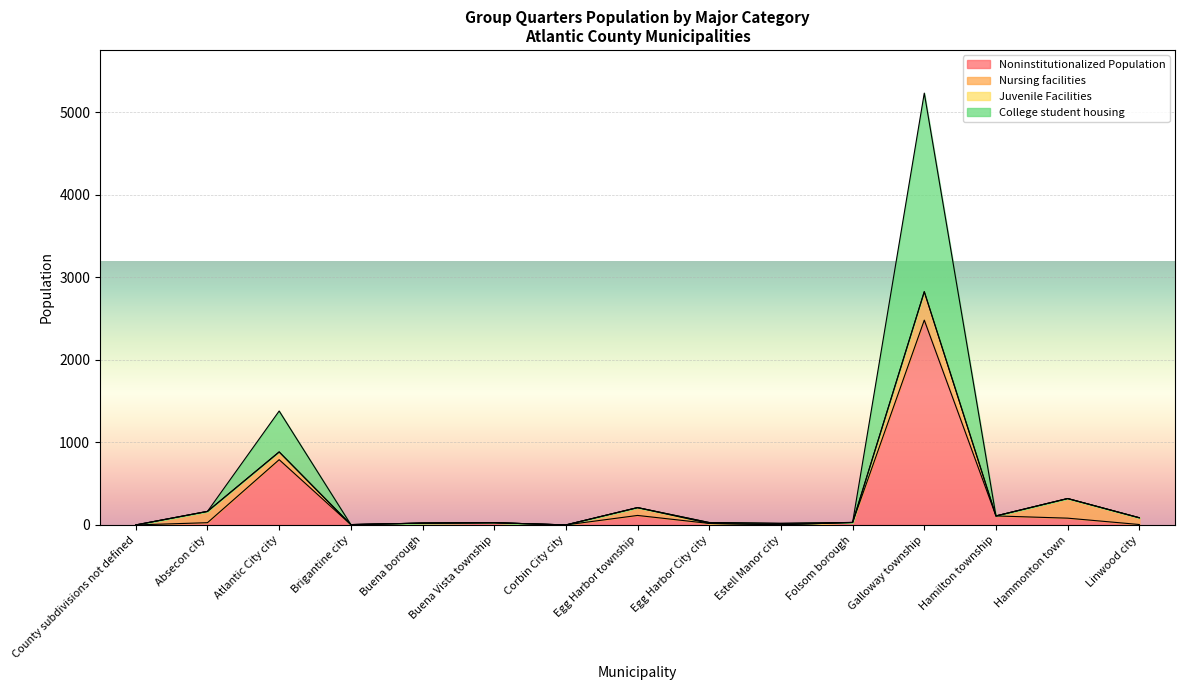

At which category is the sum across all series the highest?

Galloway township